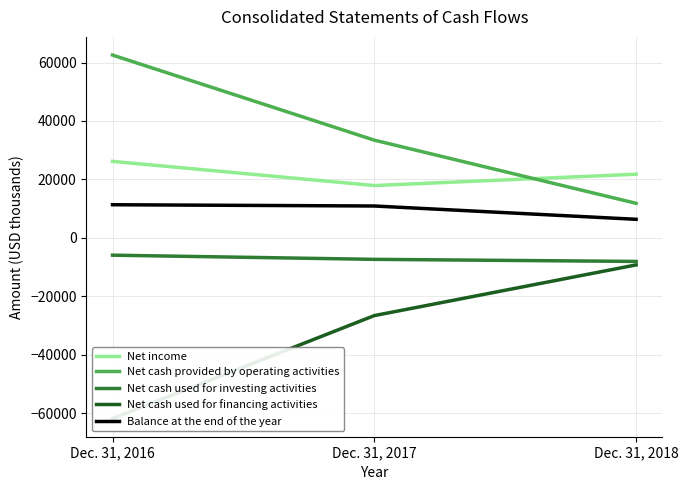

Is it true that Net cash provided by operating activities equals 43878 at Dec. 31, 2017?

False